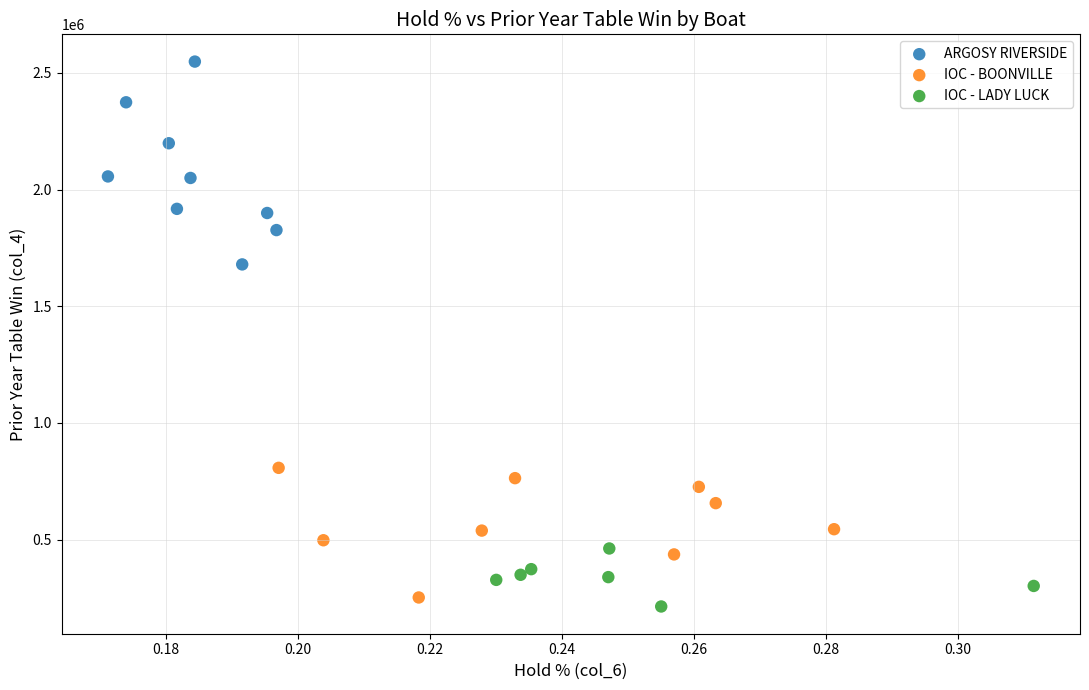

Which series has the widest spread of Y values?

ARGOSY RIVERSIDE